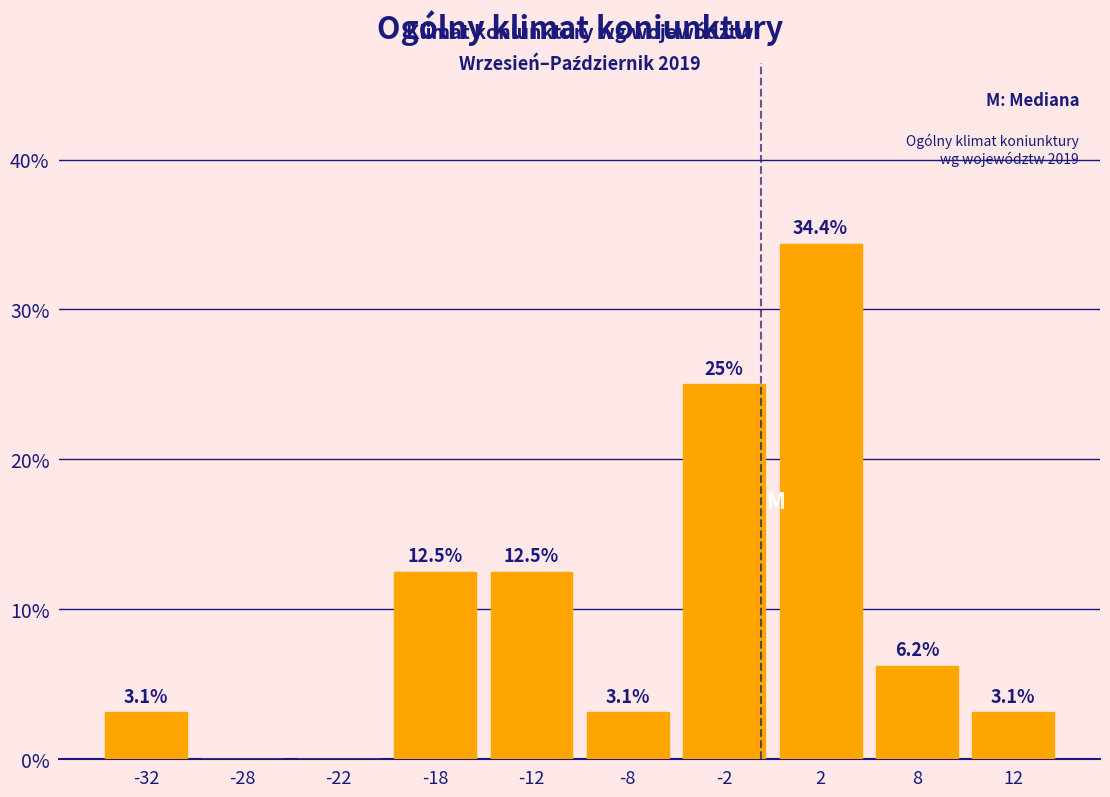

Over which range of the x-axis is the bar tallest?

0 to 5